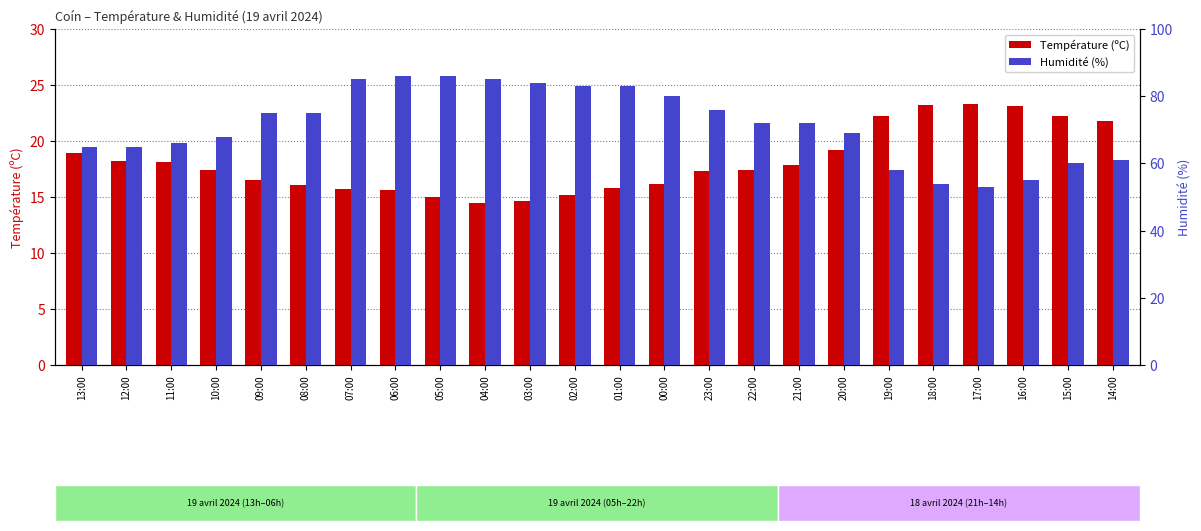

Rank the categories by Humidité (%) value from lowest to highest.

17:00, 18:00, 16:00, 19:00, 15:00, 14:00, 13:00, 12:00, 11:00, 10:00, 20:00, 22:00, 21:00, 09:00, 08:00, 23:00, 00:00, 02:00, 01:00, 03:00, 07:00, 04:00, 06:00, 05:00